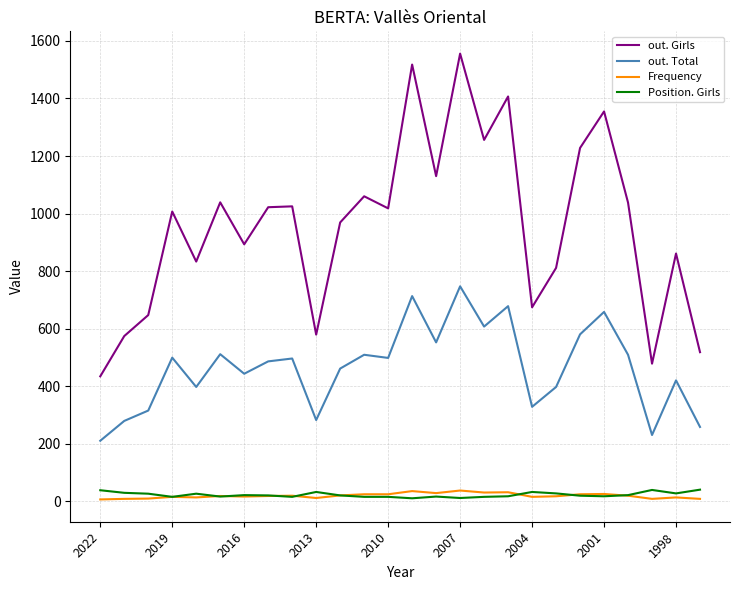

What is the highest value of the Position. Girls series?

40